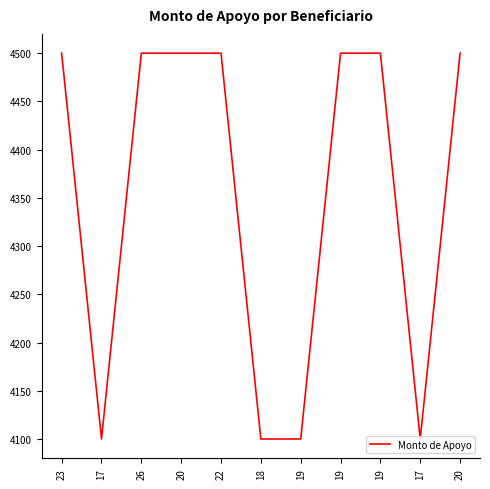

What is the value of the 7th point from the left?

4100